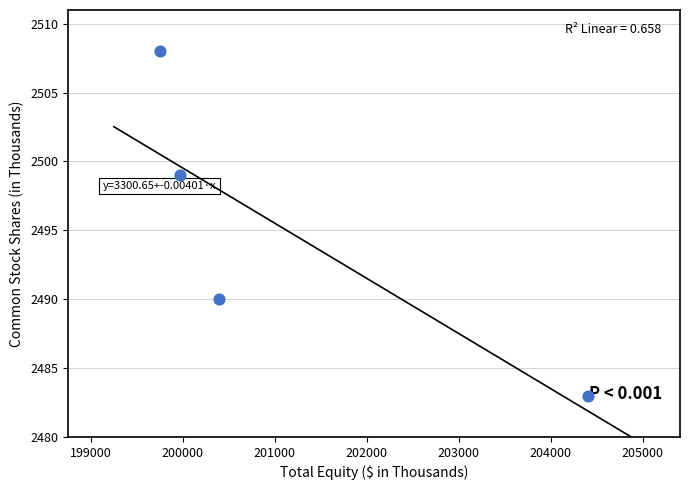

What is the average X value?

201131